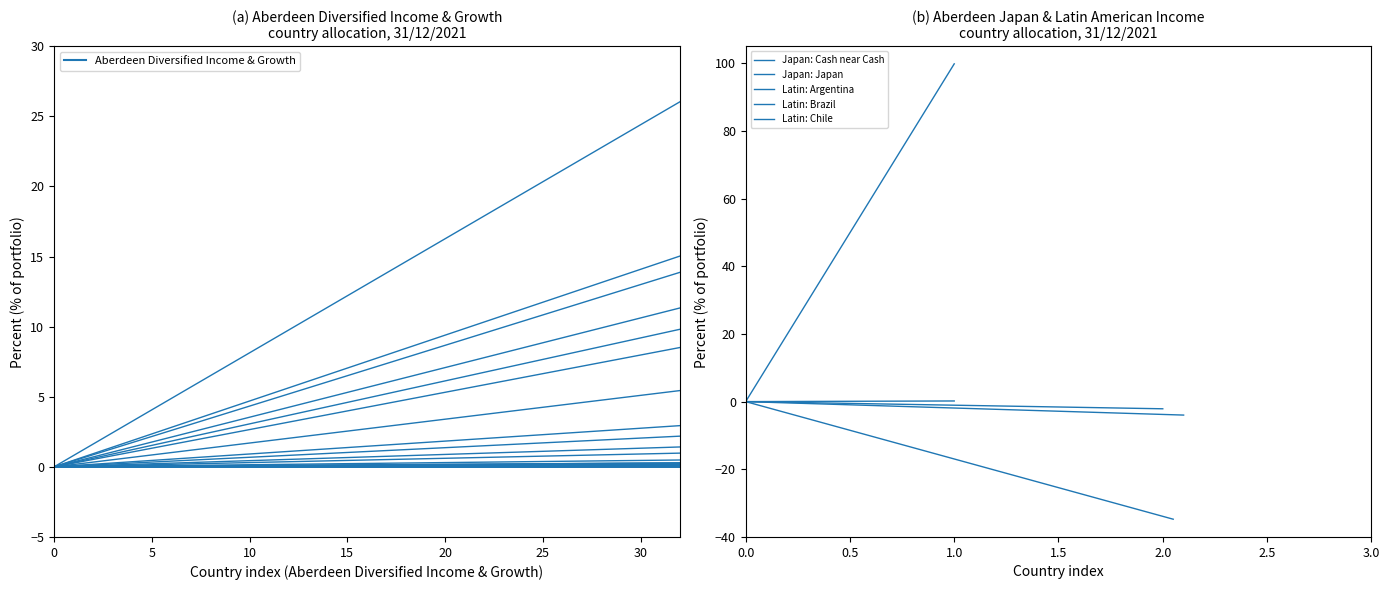

Which series has the largest range (max minus min)?

Japan: Japan